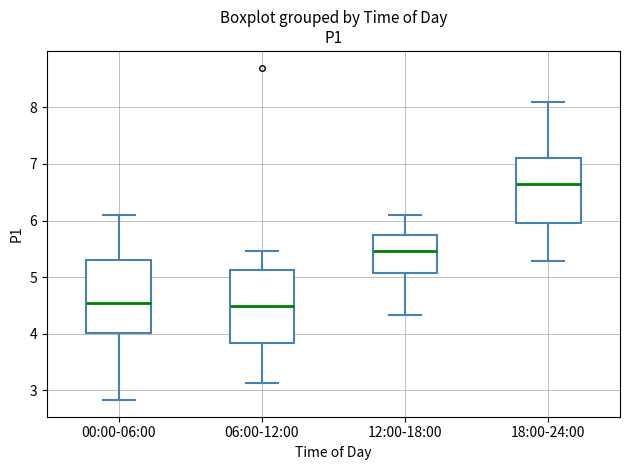

Reading left to right, read every box against the y-axis: the position of its median line, the range the box covers, and the ends of its whiskers. The values are not printed on the chart, so give them approximately, as read against the axis.

00:00-06:00: median 4.6, box 4.0 to 5.3, whiskers 2.8 to 6.1
06:00-12:00: median 4.5, box 3.8 to 5.1, whiskers 3.1 to 5.5
12:00-18:00: median 5.5, box 5.1 to 5.7, whiskers 4.3 to 6.1
18:00-24:00: median 6.6, box 6.0 to 7.1, whiskers 5.3 to 8.1